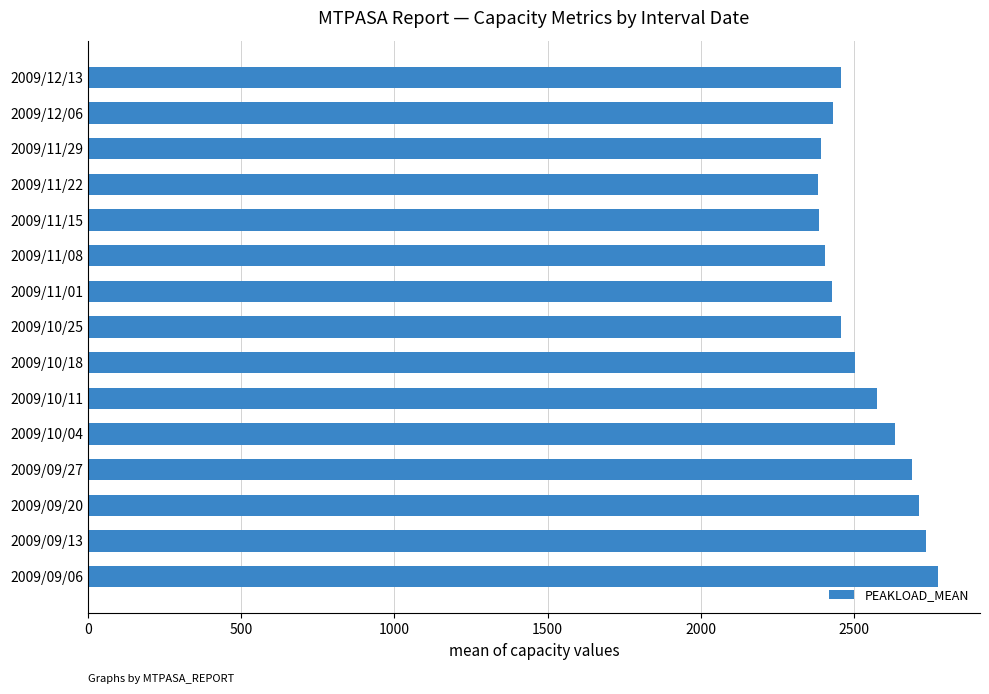

Count the number of categories in the chart.

15